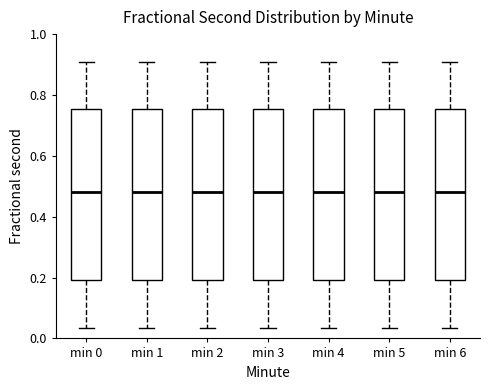

Where does the lower whisker of the box for min 2 end on the y-axis? The values are not printed on the chart, so give them approximately, as read against the axis.

0.04